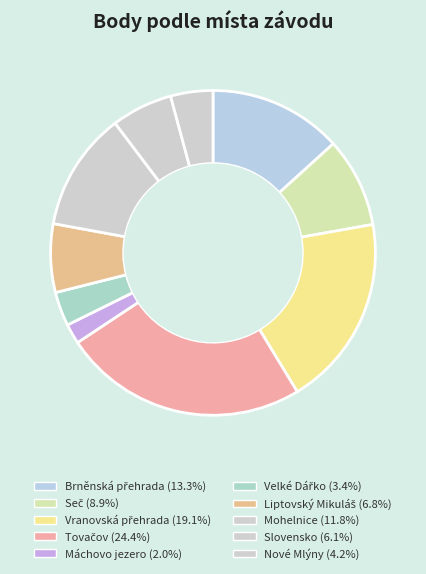

How many segments does this pie chart have?

10